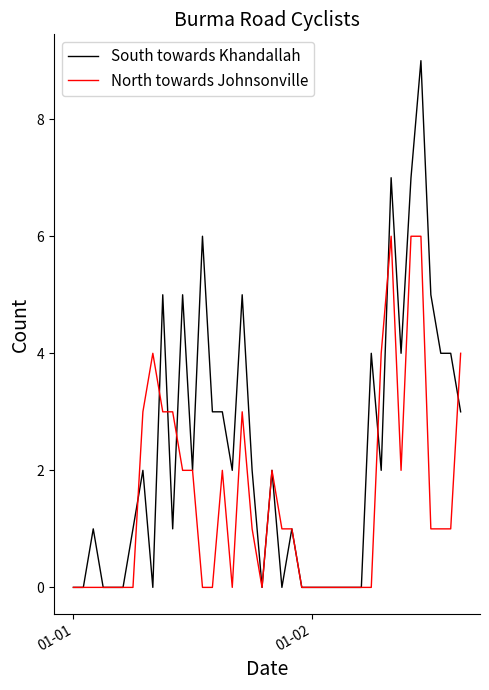

Rank the series by their average value, from highest to lowest.

South towards Khandallah, North towards Johnsonville